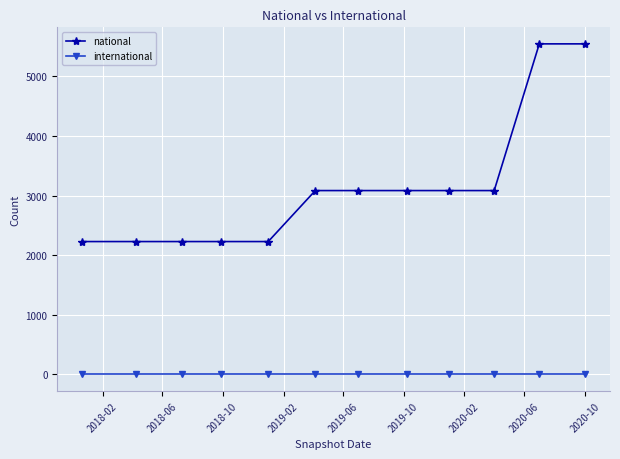

What is the value of the national point at the 10th from the left?

3084